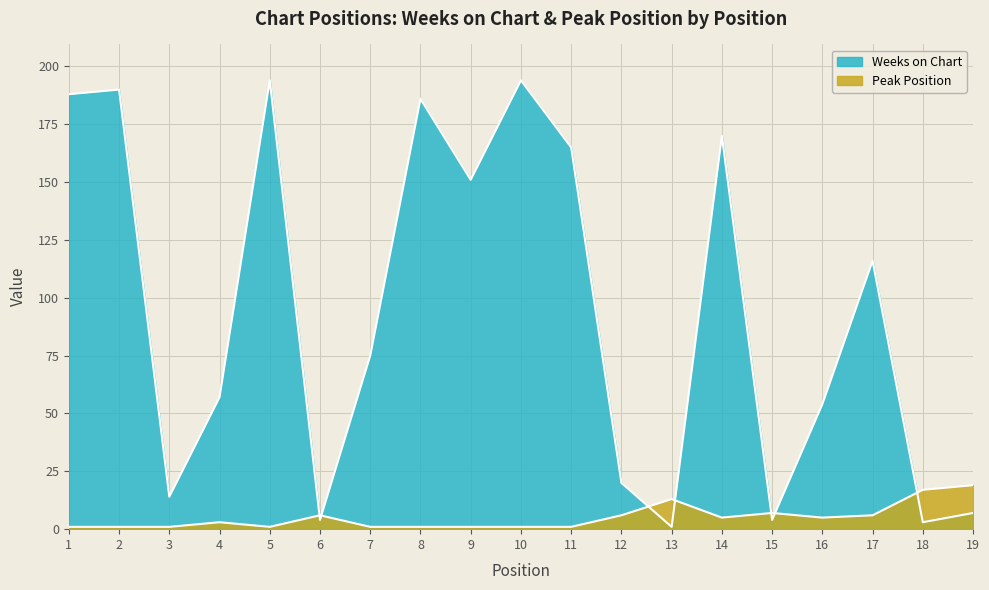

What is the sum of the Weeks on Chart values at 5 and 2?

384